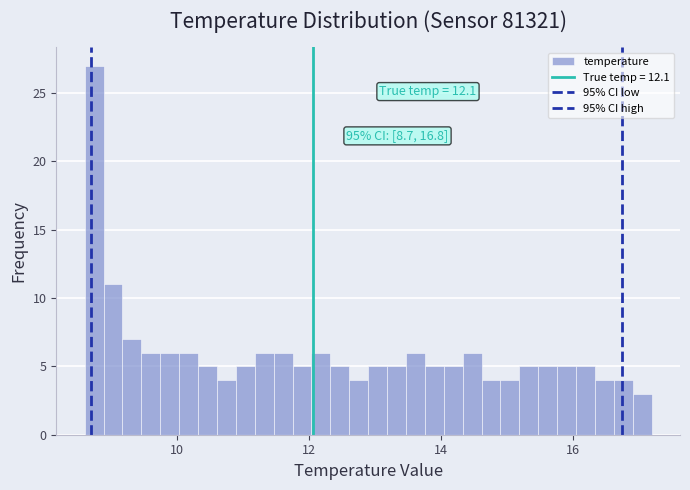

Read against the x-axis, roughly where is the centre of the tallest bar?

8.8